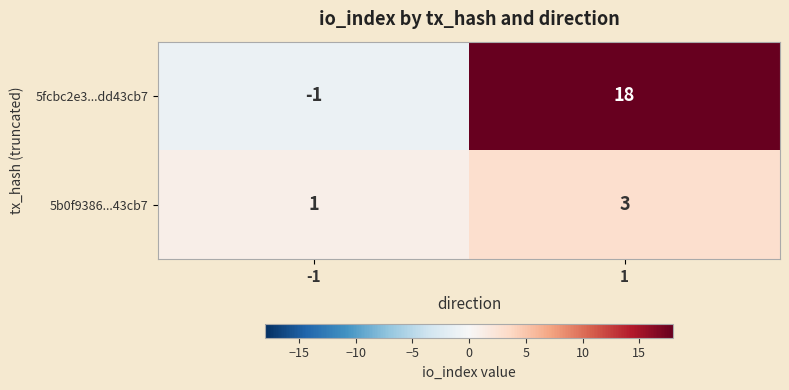

What is the difference between the 5fcbc2e3...dd43cb7 values at -1 and 1?

19